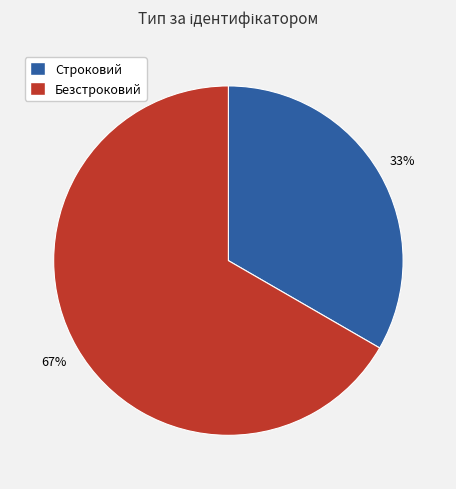

How many slices are in this pie chart?

2